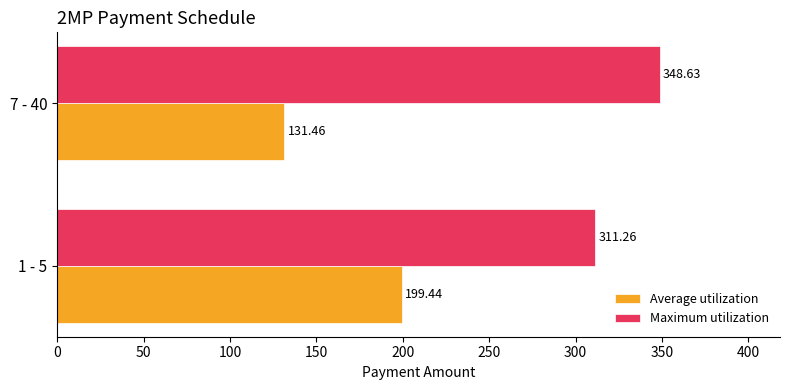

Which series has the largest total across all categories?

Maximum utilization